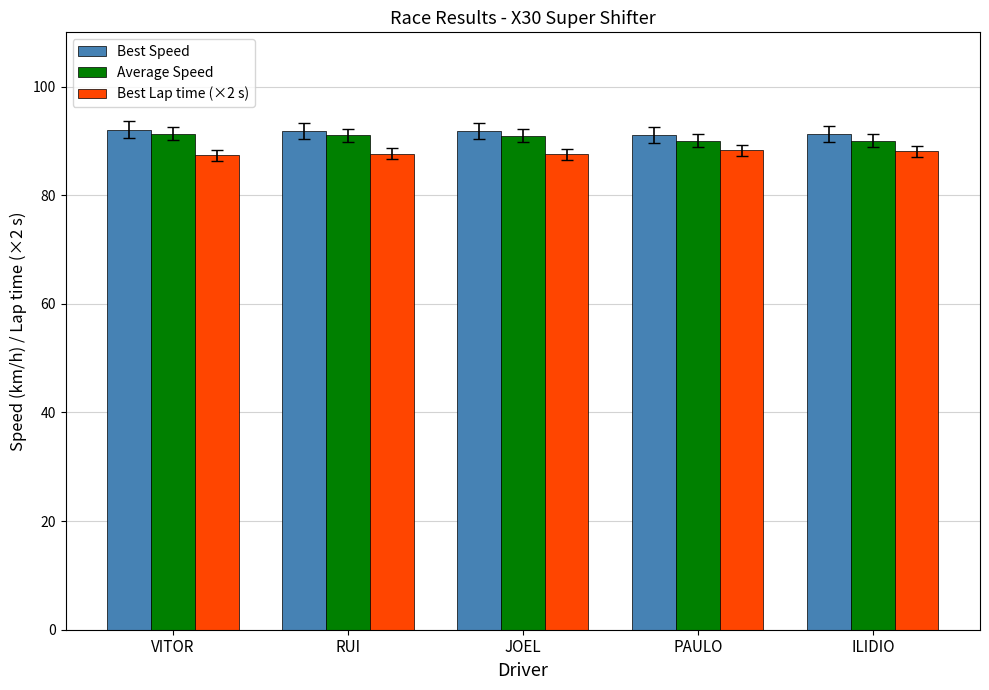

The value of Average Speed at PAULO is 34.2. True or false?

False